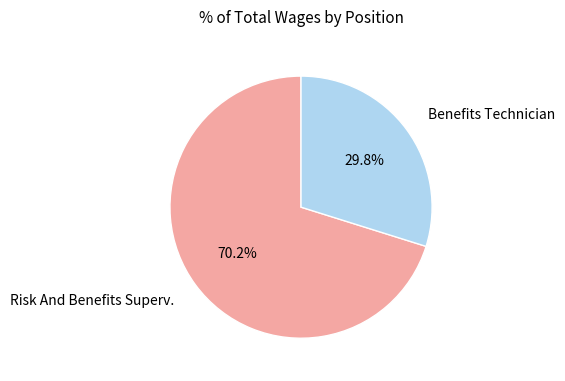

How much of the chart is everything except Benefits Technician?

70.2%